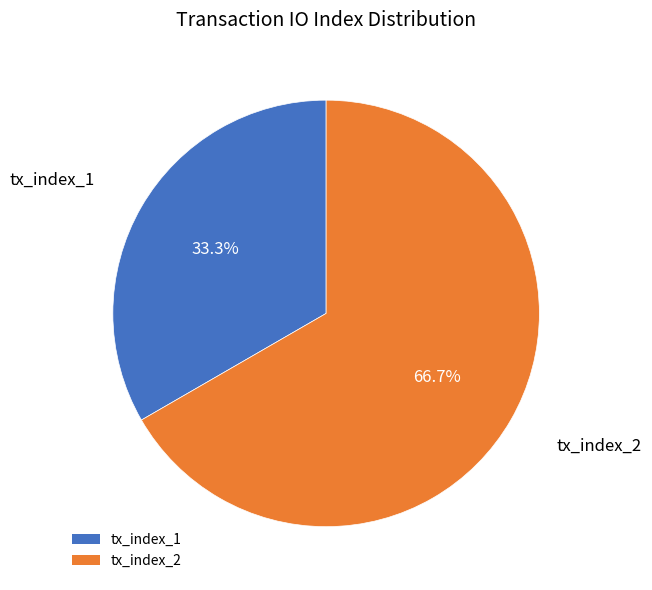

What is the majority slice?

tx_index_2